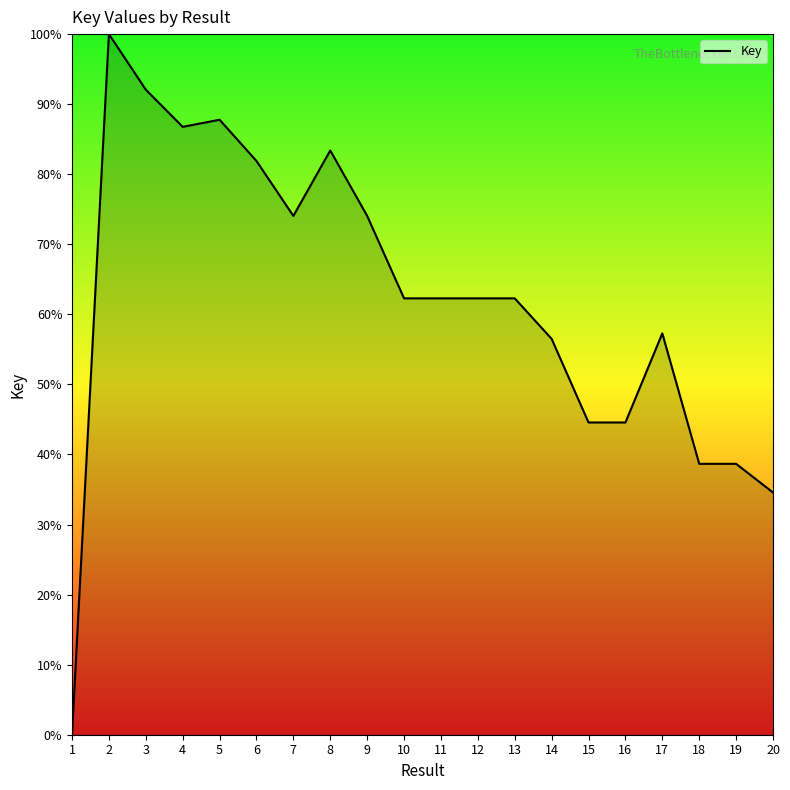

True or false: there are more than 0 points higher than both neighbors.

True